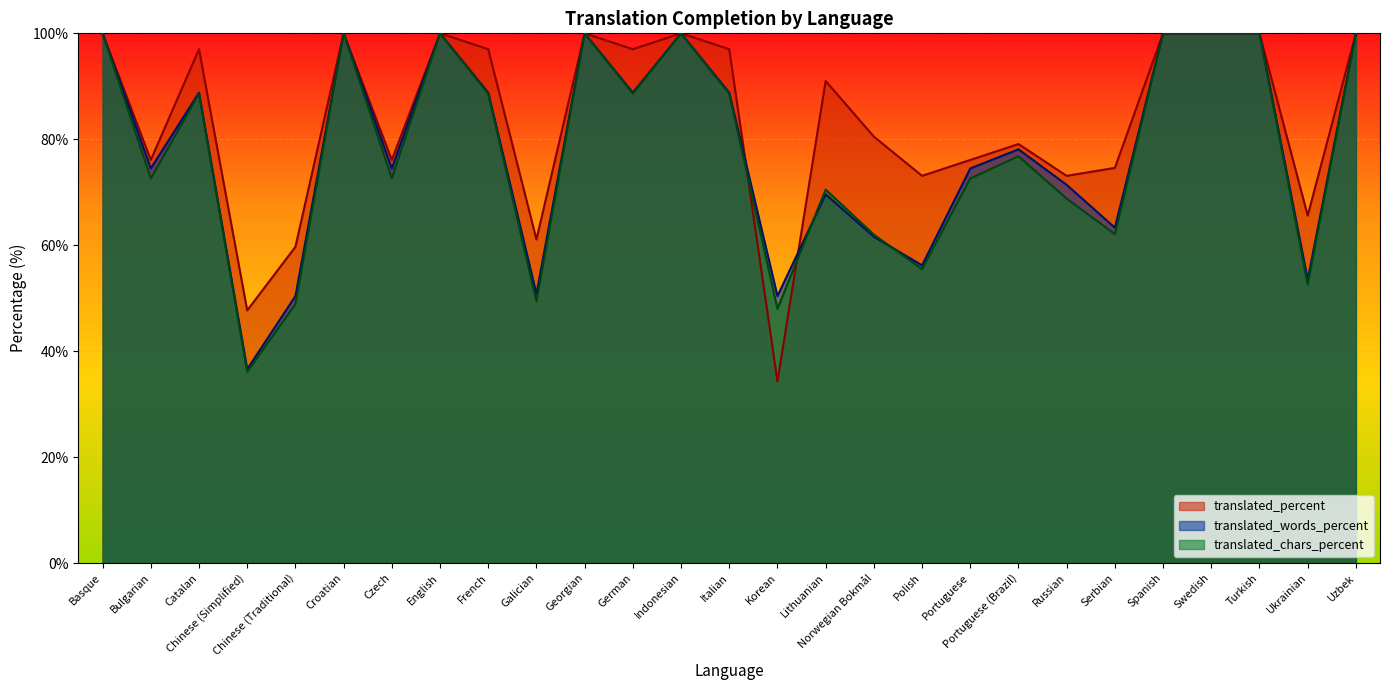

Does the chart display data point markers on the line(s)?

No